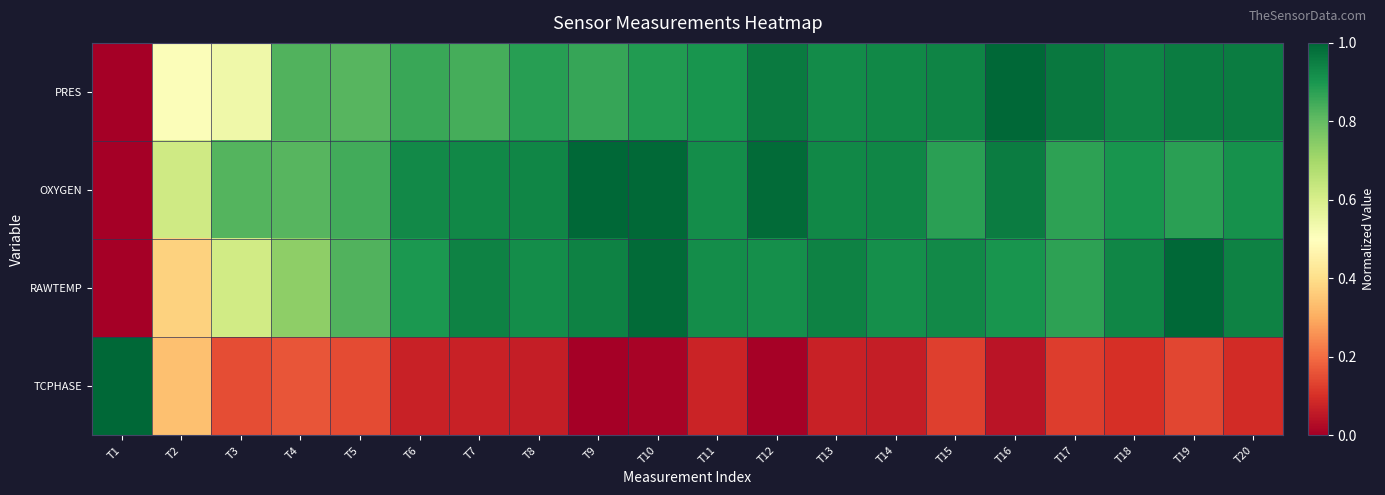

Reading left to right, what are all the values shown in this chart?

PRES: T1=0.0	T2=0.5	T3=0.5	T4=0.8	T5=0.8	T6=0.9	T7=0.8	T8=0.9	T9=0.9	T10=0.9	T11=0.9	T12=1.0	T13=0.9	T14=0.9	T15=0.9	T16=1.0	T17=1.0	T18=0.9	T19=1.0	T20=1.0
OXYGEN: T1=0.0	T2=0.6	T3=0.8	T4=0.8	T5=0.8	T6=0.9	T7=0.9	T8=0.9	T9=1.0	T10=1.0	T11=0.9	T12=1.0	T13=0.9	T14=0.9	T15=0.9	T16=1.0	T17=0.9	T18=0.9	T19=0.9	T20=0.9
RAWTEMP: T1=0.0	T2=0.4	T3=0.6	T4=0.7	T5=0.8	T6=0.9	T7=0.9	T8=0.9	T9=0.9	T10=1.0	T11=0.9	T12=0.9	T13=0.9	T14=0.9	T15=0.9	T16=0.9	T17=0.9	T18=0.9	T19=1.0	T20=0.9
TCPHASE: T1=1.0	T2=0.3	T3=0.2	T4=0.2	T5=0.1	T6=0.1	T7=0.1	T8=0.1	T9=0.0	T10=0.0	T11=0.1	T12=0.0	T13=0.1	T14=0.1	T15=0.1	T16=0.0	T17=0.1	T18=0.1	T19=0.1	T20=0.1